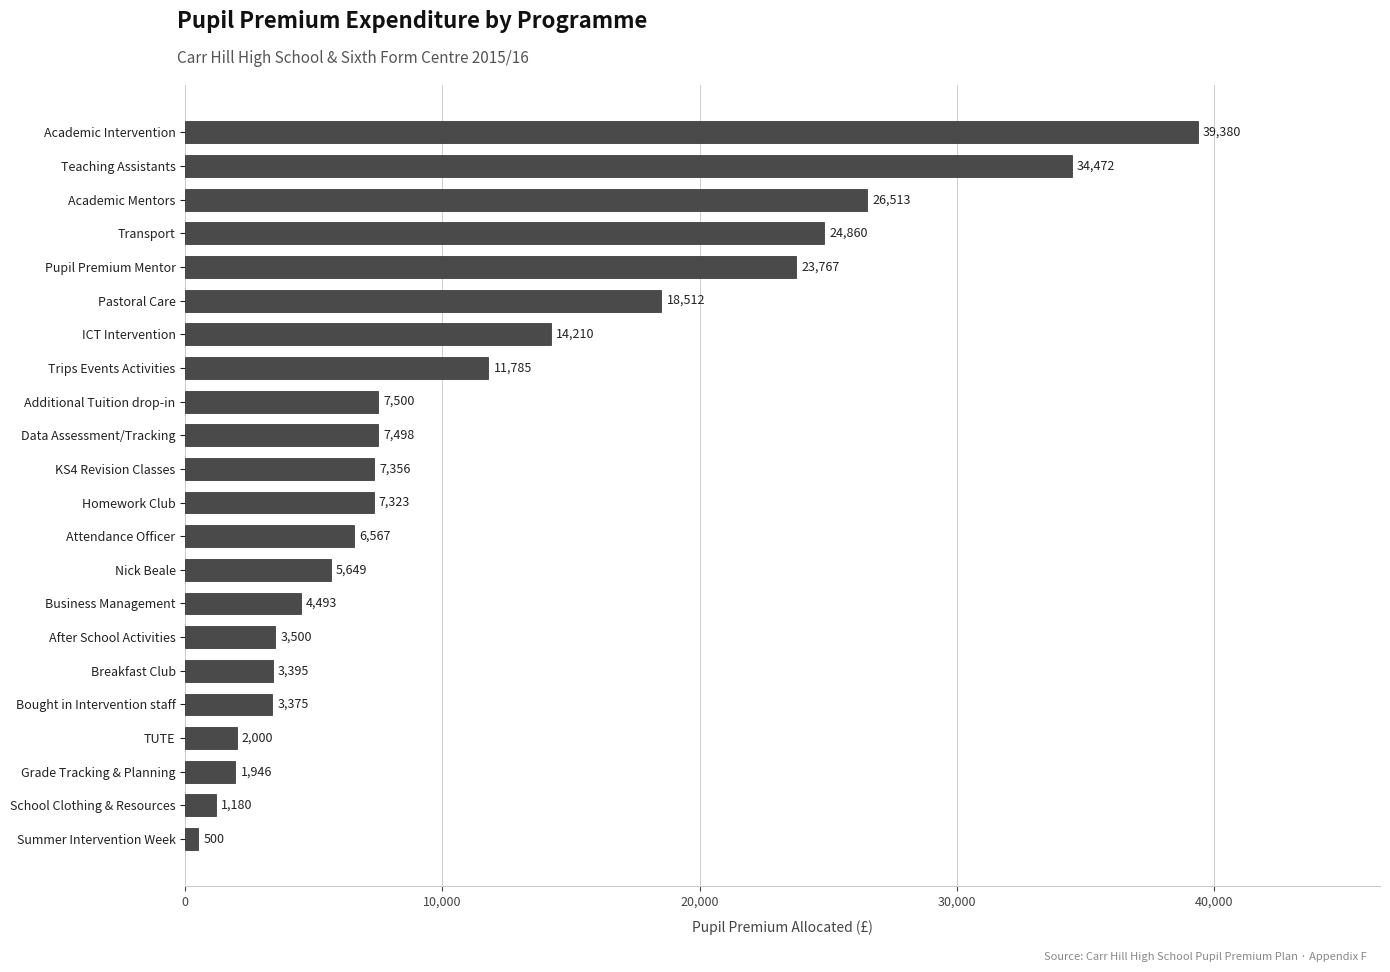

The chart shows a value of 1684.0 at Breakfast Club. True or false?

False